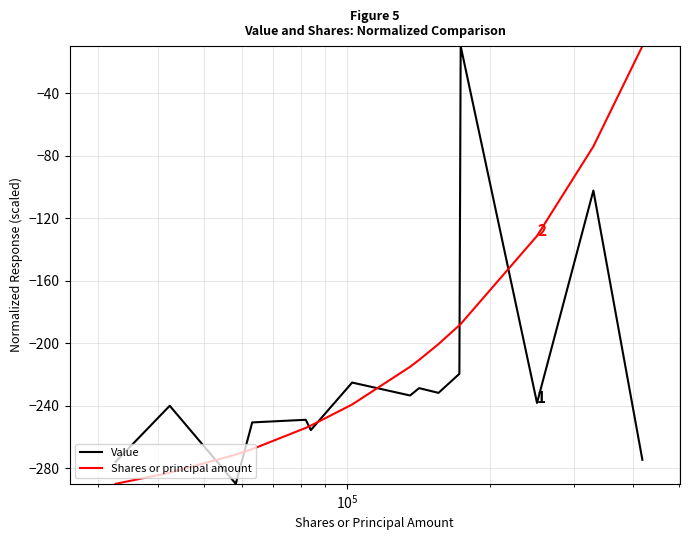

True or false: Value has more than 0 interior local peaks.

True